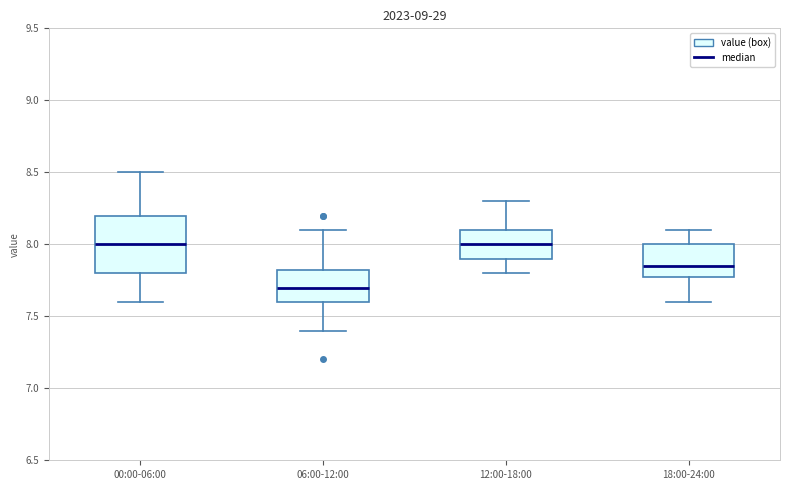

Where is the upper edge of the box for 06:00-12:00 on the y-axis? The values are not printed on the chart, so give them approximately, as read against the axis.

7.85